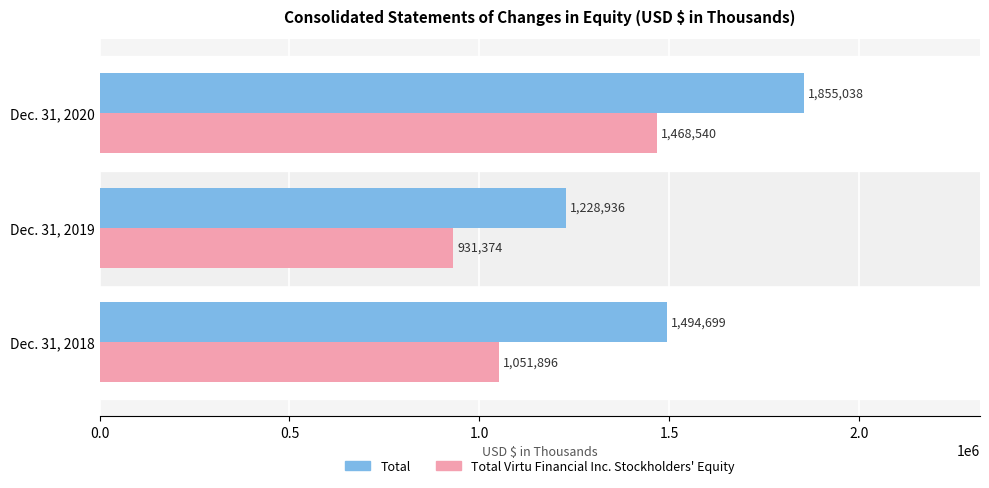

Rank the series at Dec. 31, 2020 from highest to lowest value.

Total, Total Virtu Financial Inc. Stockholders' Equity